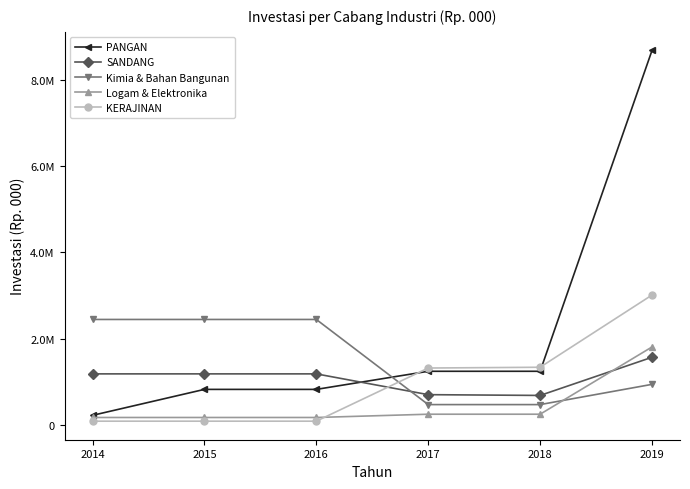

Which has a higher value, 2016 or 2019?

2019